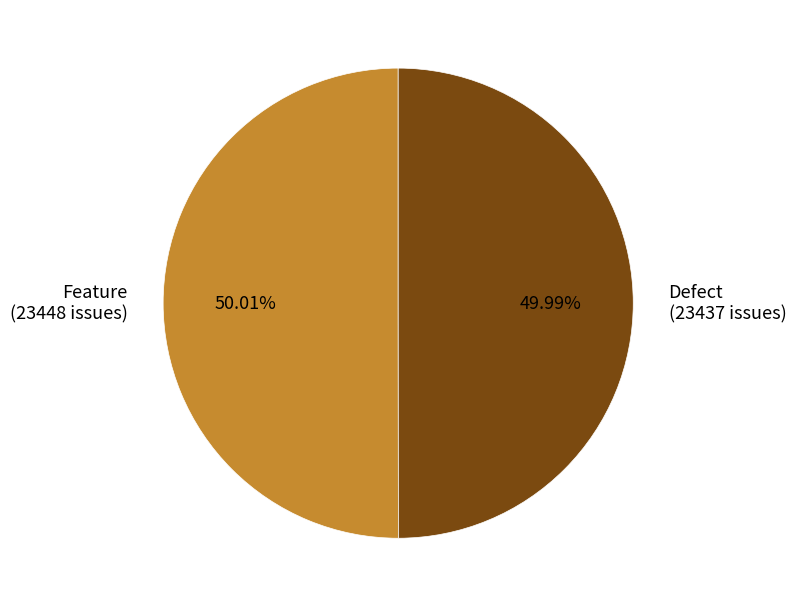

To the nearest percent, what portion does Feature represent?

50%